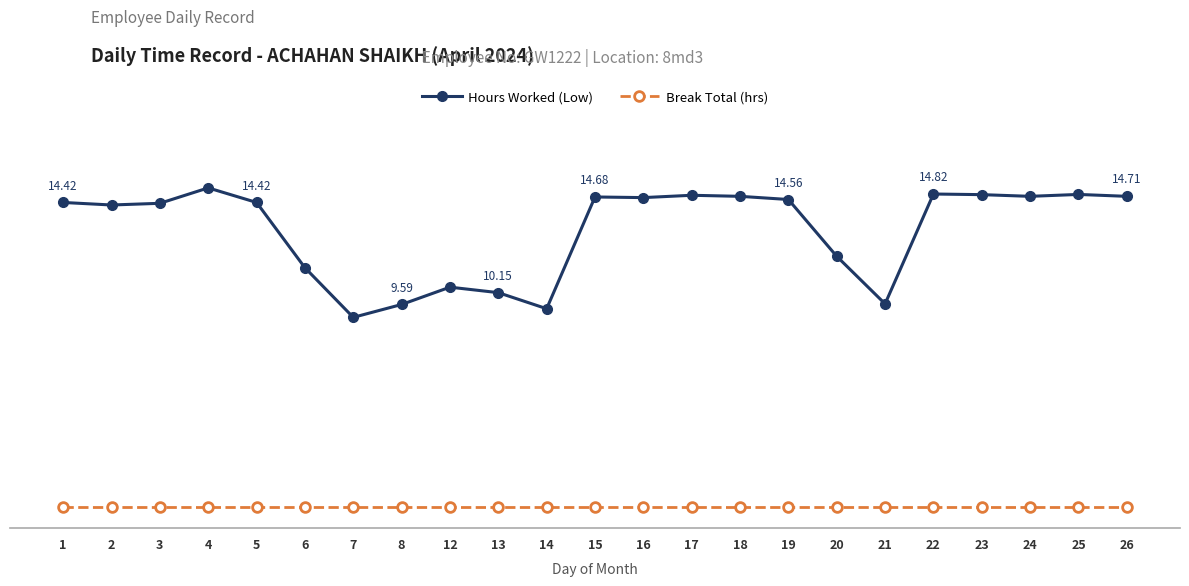

Reading left to right, list all the values displayed in this chart.

Hours Worked (Low): 1=14.4	2=14.3	3=14.4	4=15.1	5=14.4	6=11.3	7=9.0	8=9.6	12=10.4	13=10.2	14=9.4	15=14.7	16=14.7	17=14.8	18=14.7	19=14.6	20=11.9	21=9.6	22=14.8	23=14.8	24=14.7	25=14.8	26=14.7
Break Total (hrs): 1=0.0	2=0.0	3=0.0	4=0.0	5=0.0	6=0.0	7=0.0	8=0.0	12=0.0	13=0.0	14=0.0	15=0.0	16=0.0	17=0.0	18=0.0	19=0.0	20=0.0	21=0.0	22=0.0	23=0.0	24=0.0	25=0.0	26=0.0